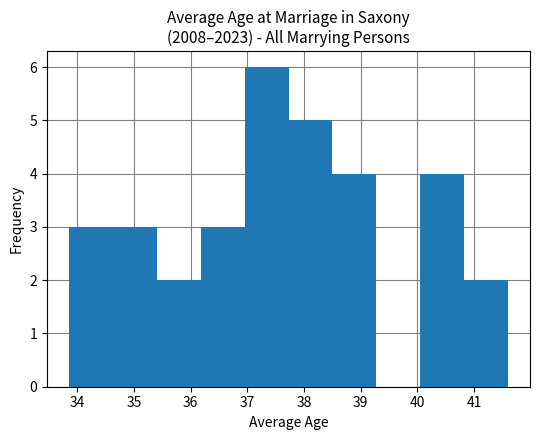

How tall is the bar that spans 33.9 to 34.6 on the x-axis? Neither the bar edges nor the heights are printed on the chart, so give them approximately, as read against the axes.

3